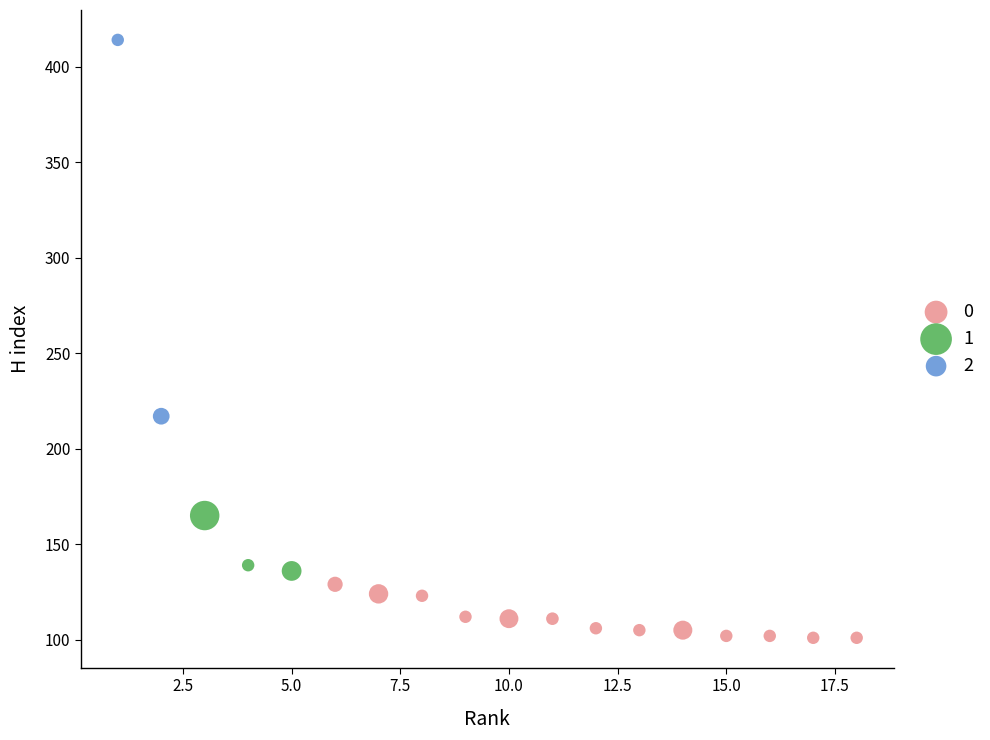

What are all the series names shown in the legend?

0, 1, 2